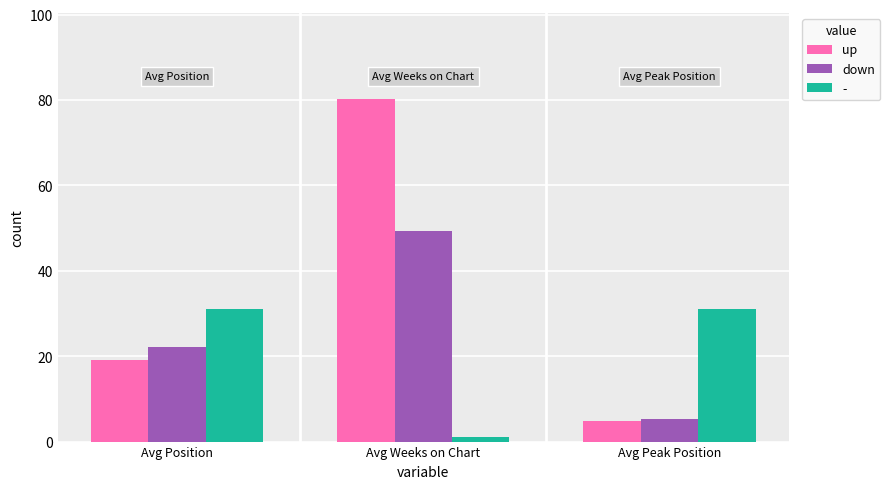

What is the maximum value for up?

80.3